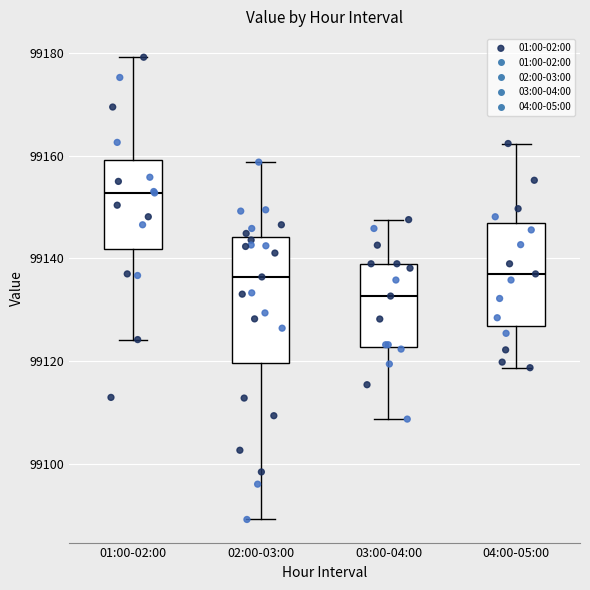

Which box has the highest median line?

01:00-02:00